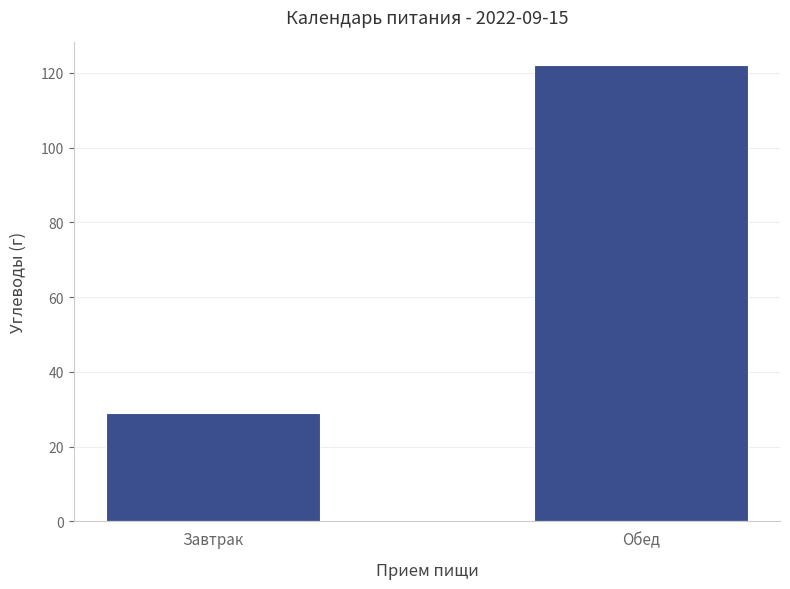

What is the average value?

76